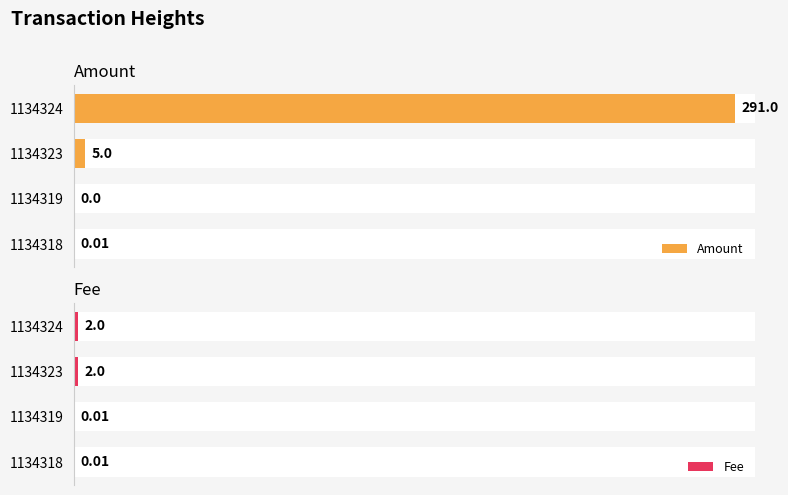

The value of Fee at 1 is 2.0. True or false?

True